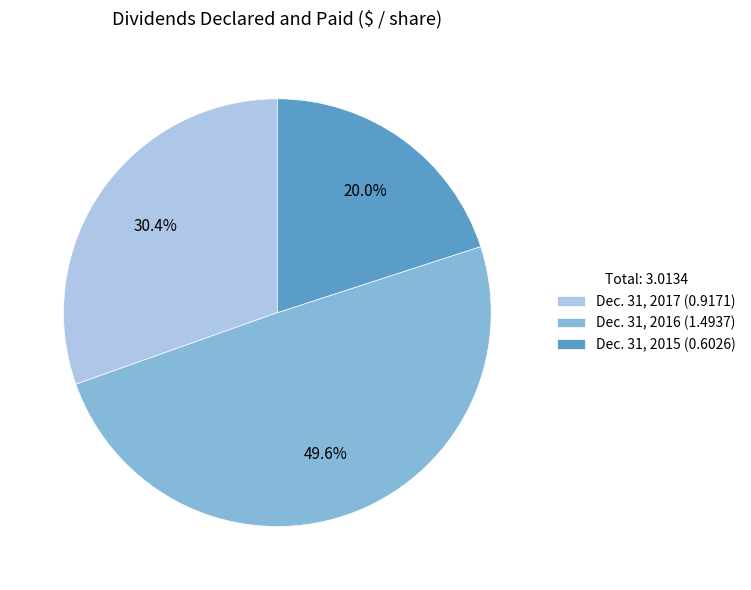

Rank the categories by value from lowest to highest.

Dec. 31, 2015, Dec. 31, 2017, Dec. 31, 2016